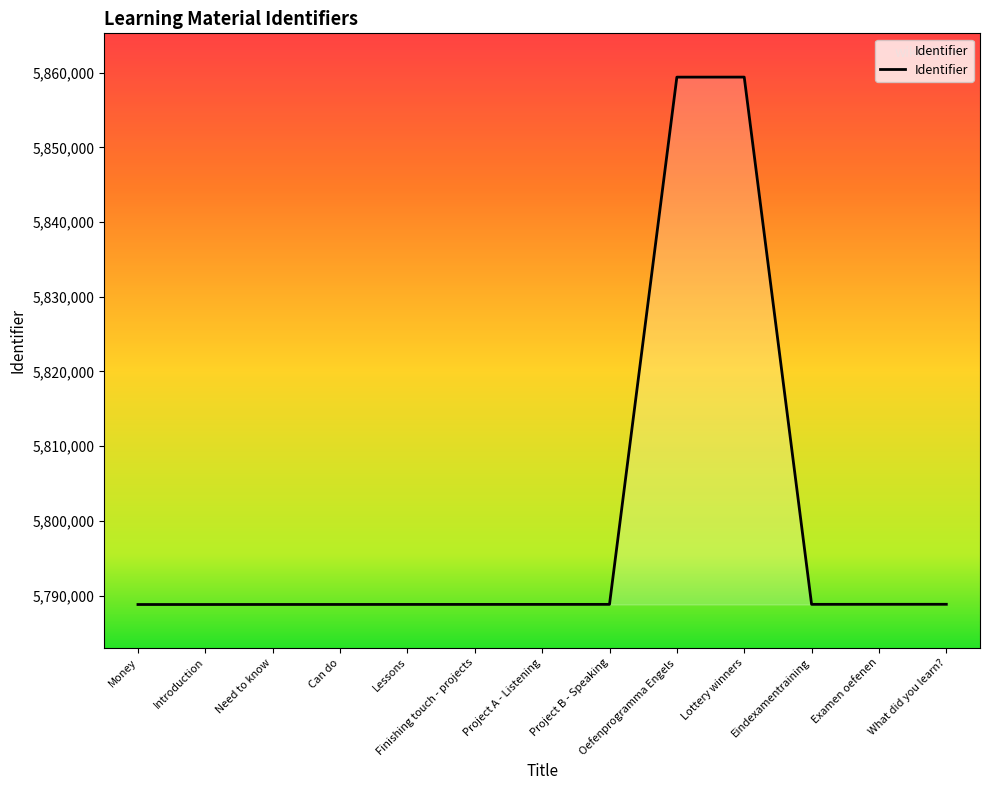

Is it true that the value at Can do is 3065560?

False